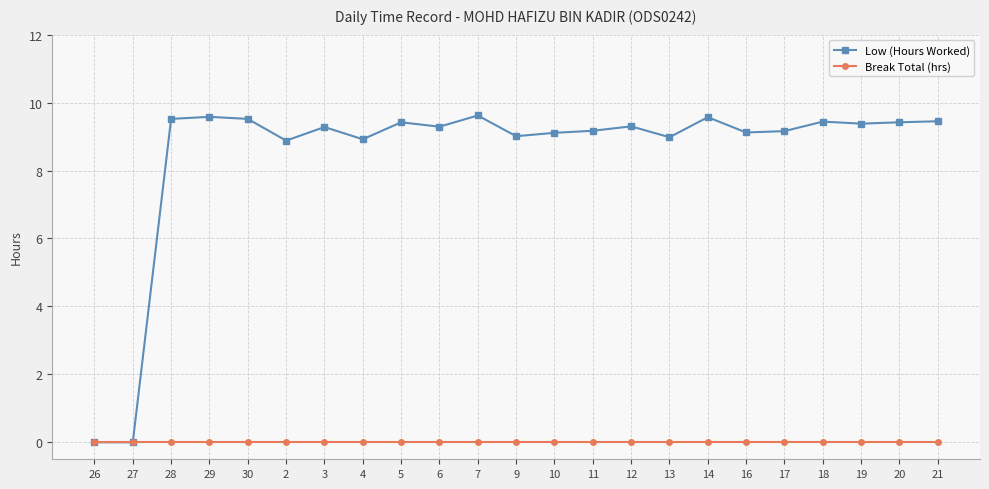

What is the total value across all series at 13?

9.0